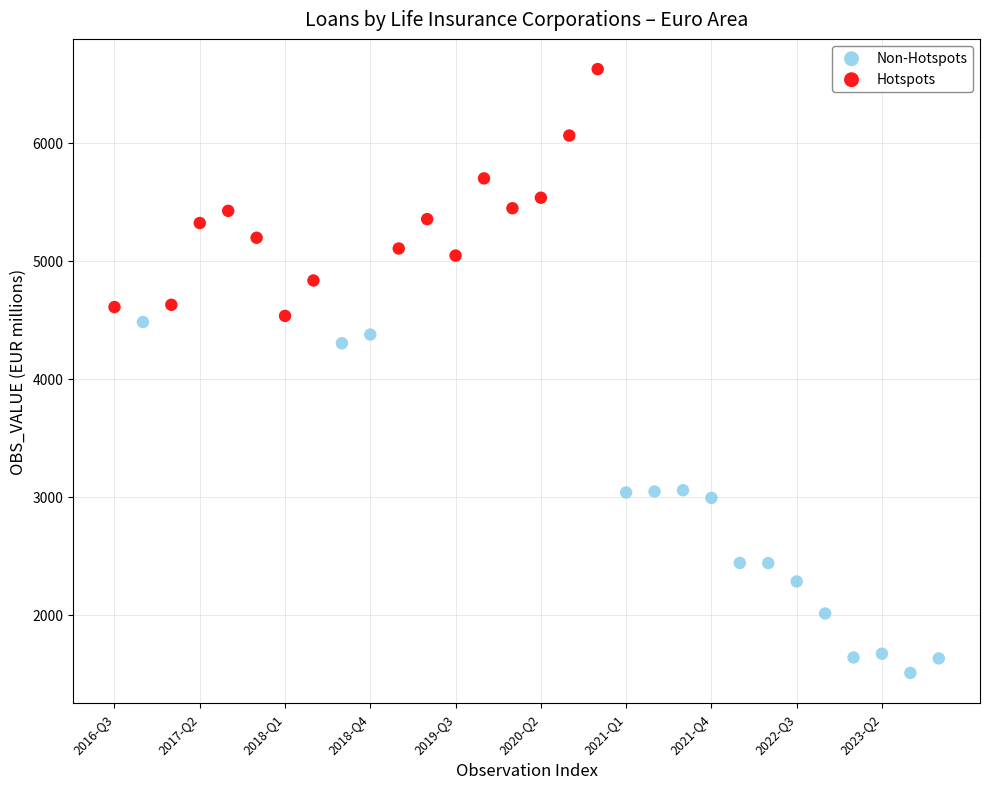

Which series reaches the maximum Y coordinate?

Hotspots